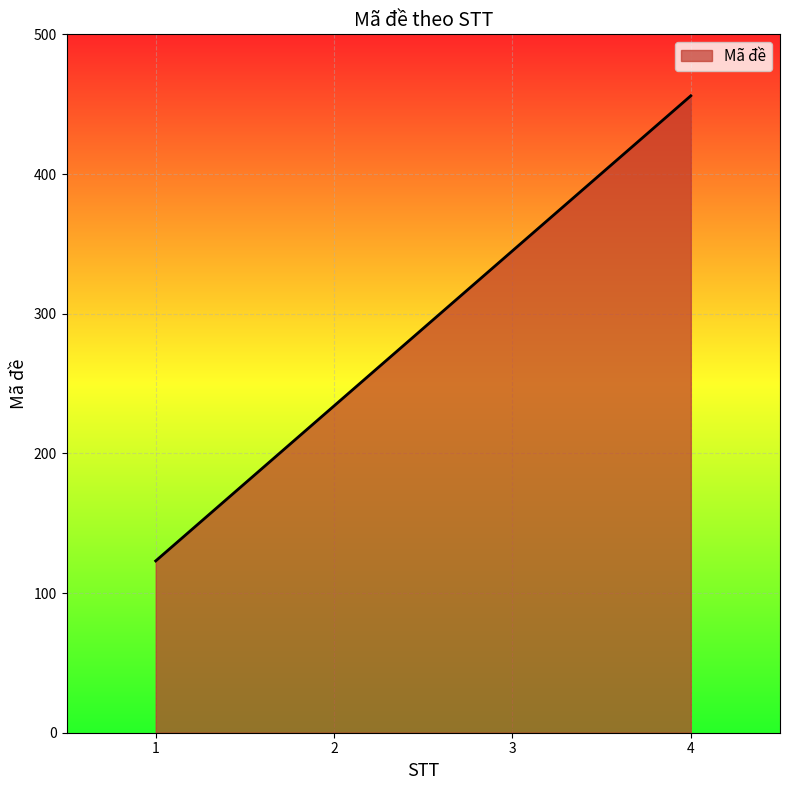

What is the greatest value displayed?

456